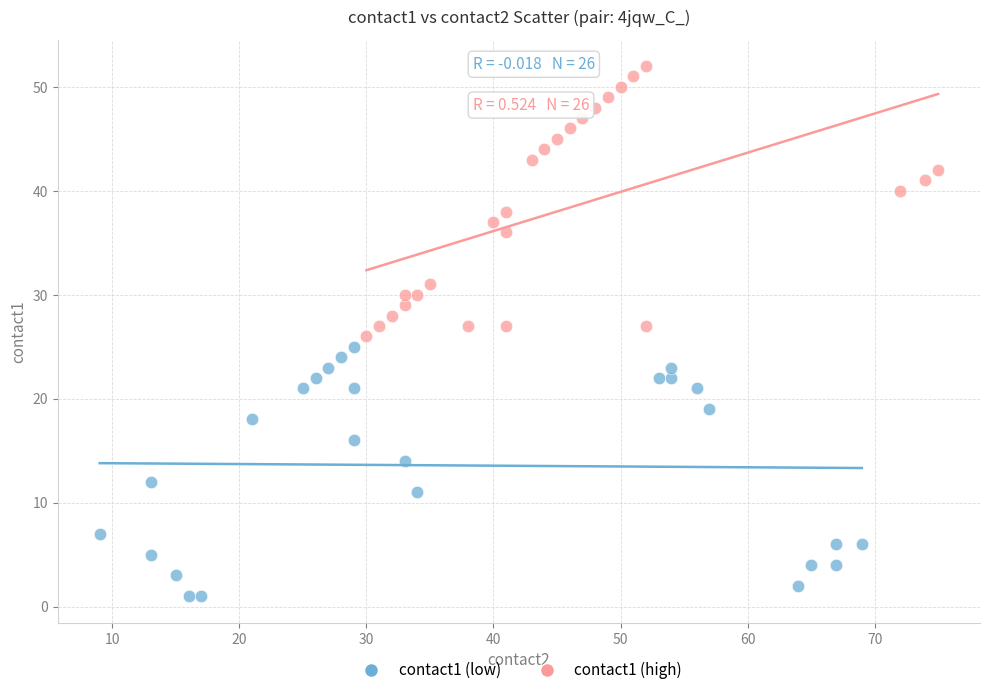

Which series has the widest spread of Y values?

contact1 (high)